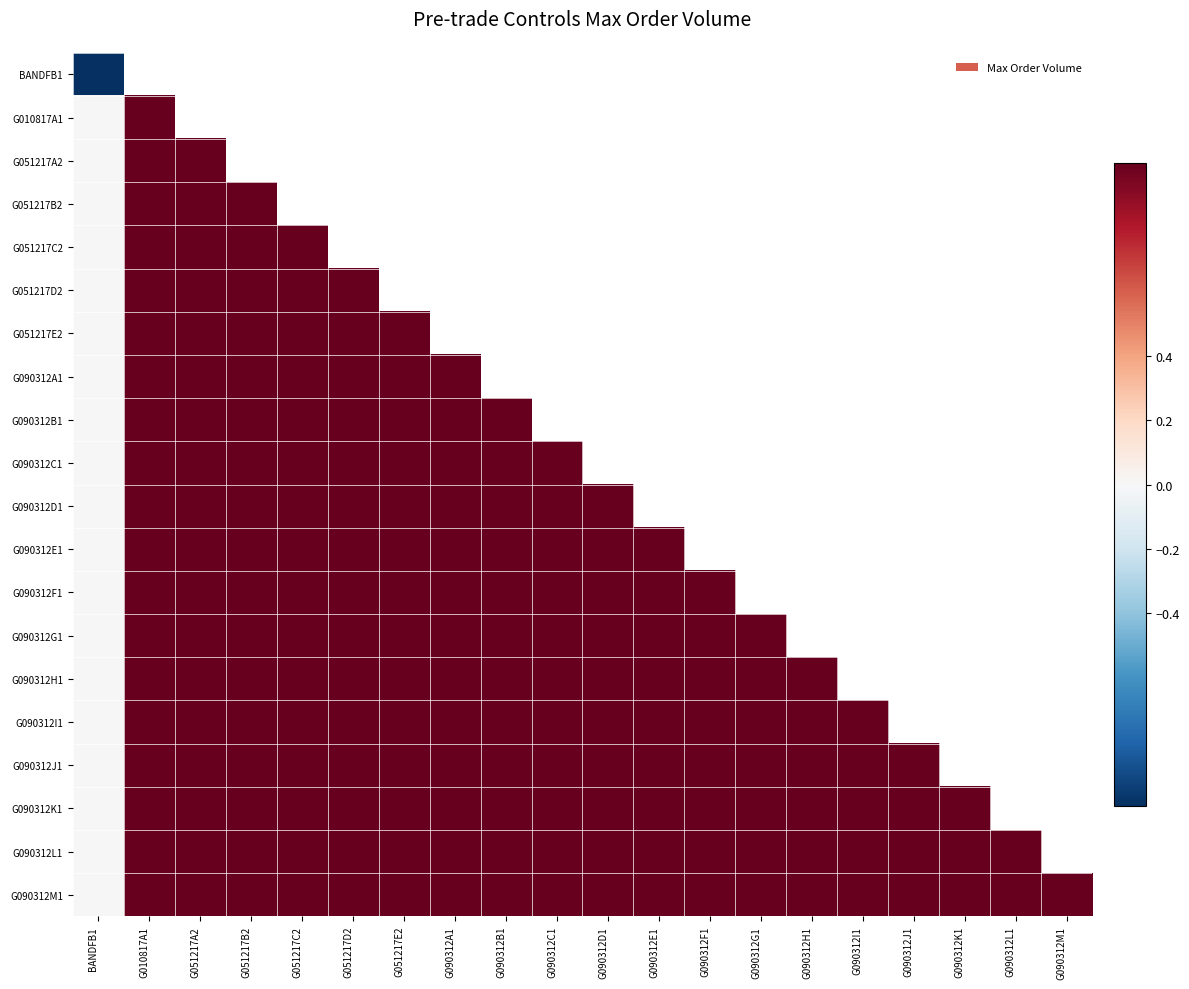

Count the number of data series in this chart.

20